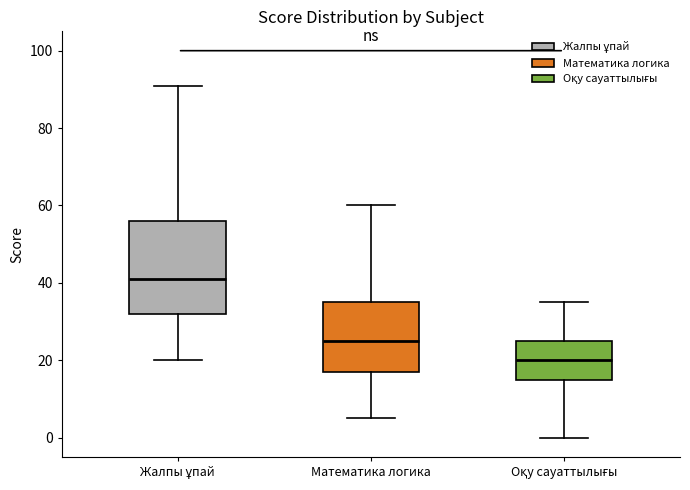

Where does the median line of the box for Оқу сауаттылығы sit on the y-axis? The values are not printed on the chart, so give them approximately, as read against the axis.

20